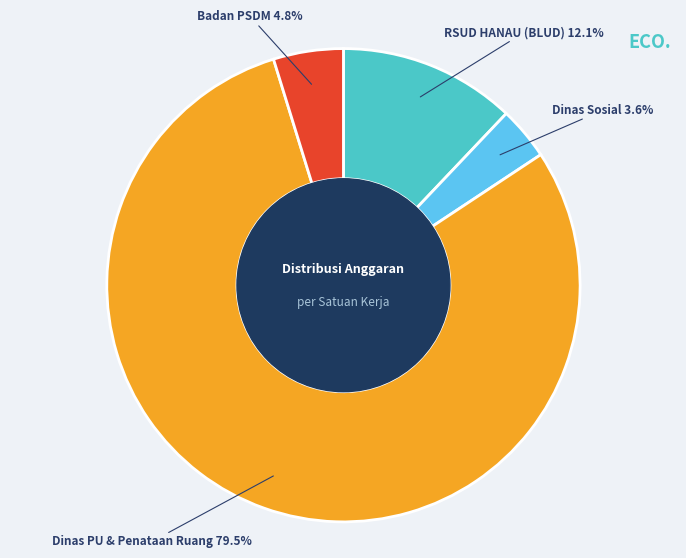

Does any single category account for the majority?

Yes